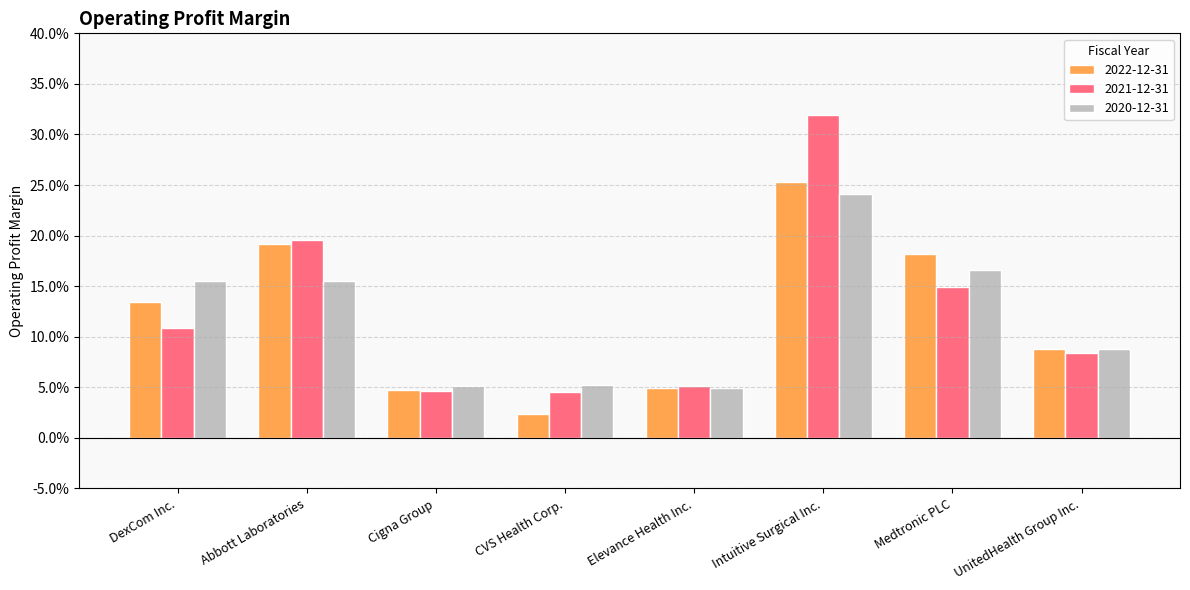

What position from the left is CVS Health Corp.?

4